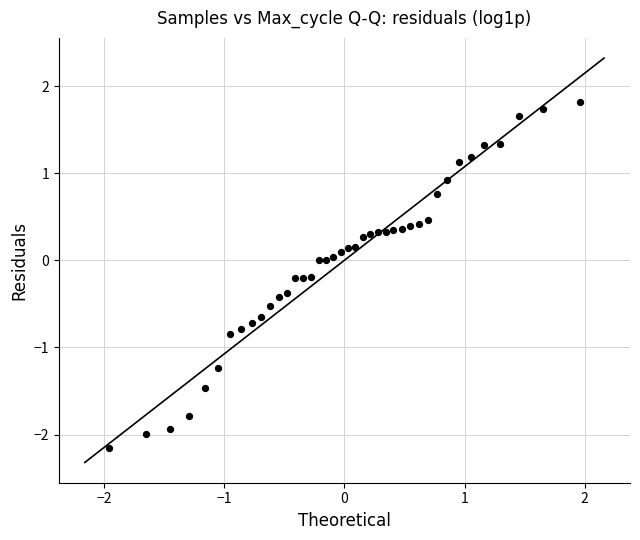

What is the range of X values (max minus min)?

3.9